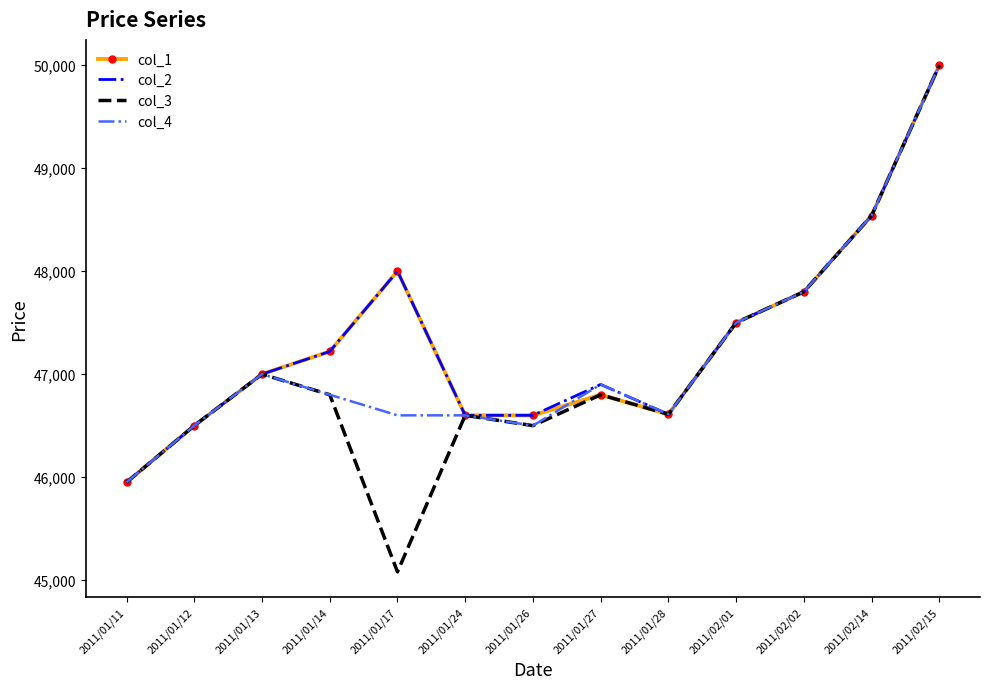

What is the approximate value of col_1 at 2011/01/28?

46610